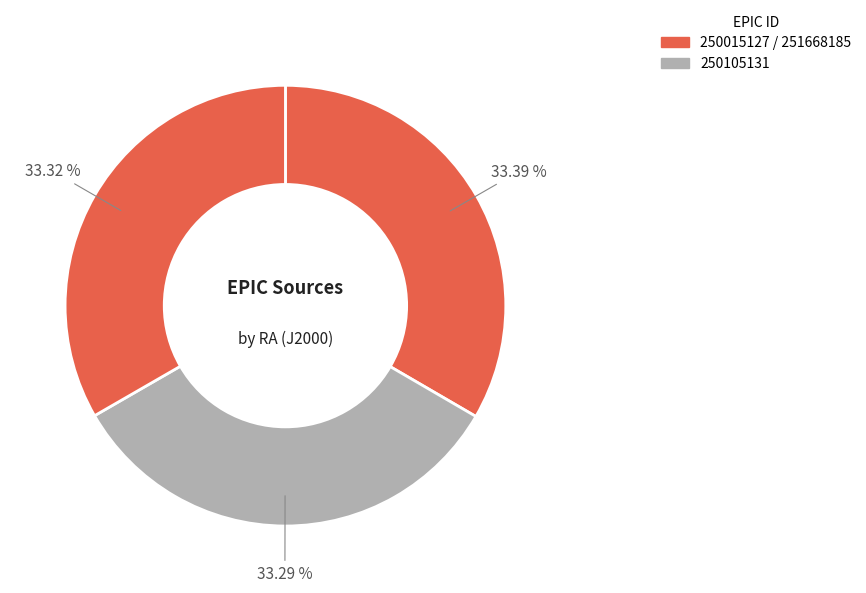

Rank the categories by value from lowest to highest.

250105131, 251668185, 250015127